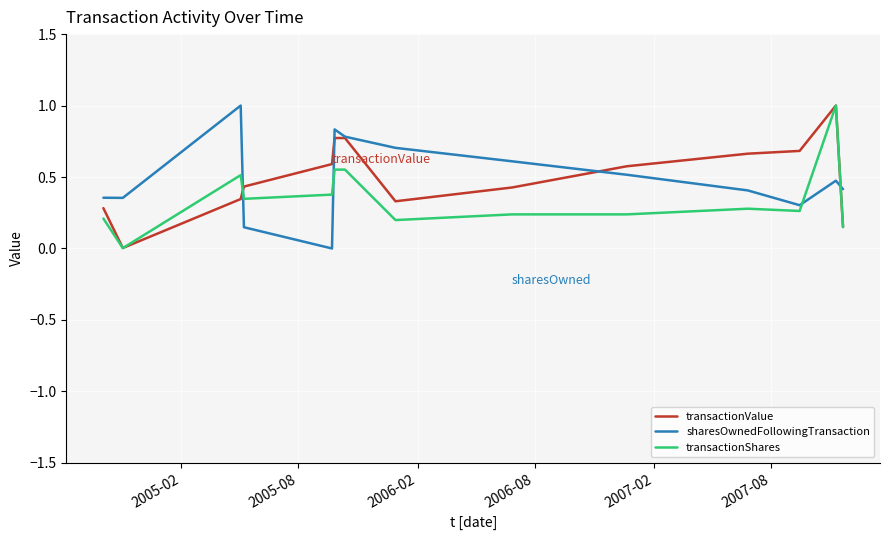

What is the highest value of the transactionValue series?

1.0